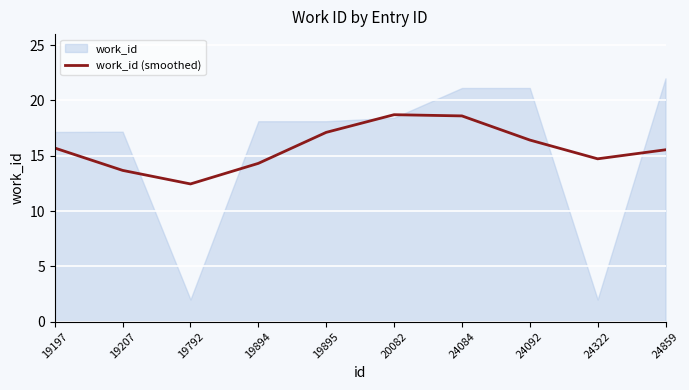

Reading left to right, what are all the values shown in this chart?

15.7	13.7	12.5	14.3	17.1	18.7	18.6	16.4	14.7	15.5